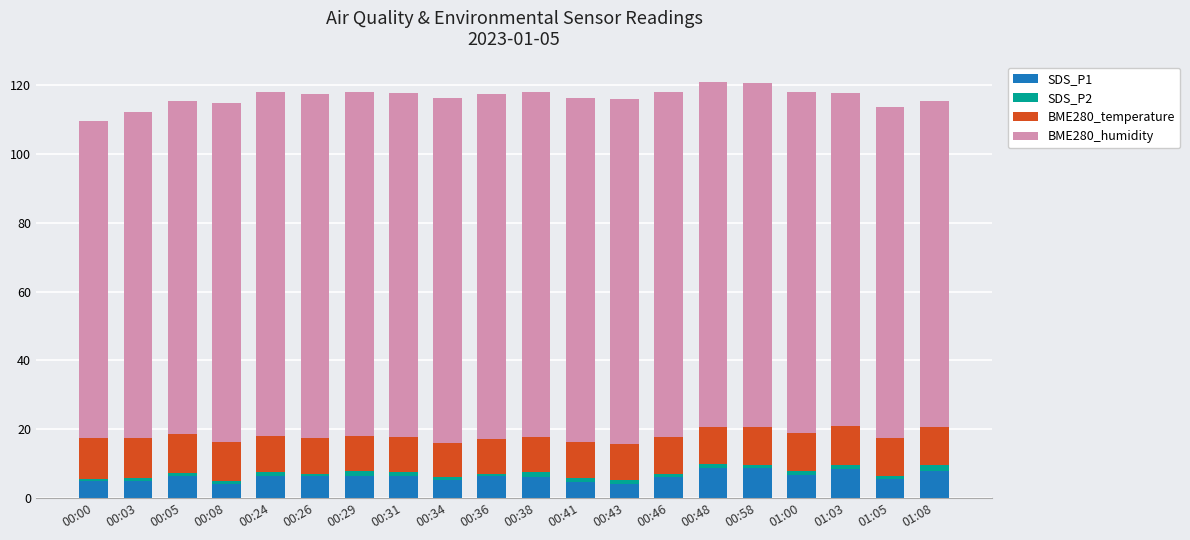

What is the average value of the SDS_P1 series?

6.3